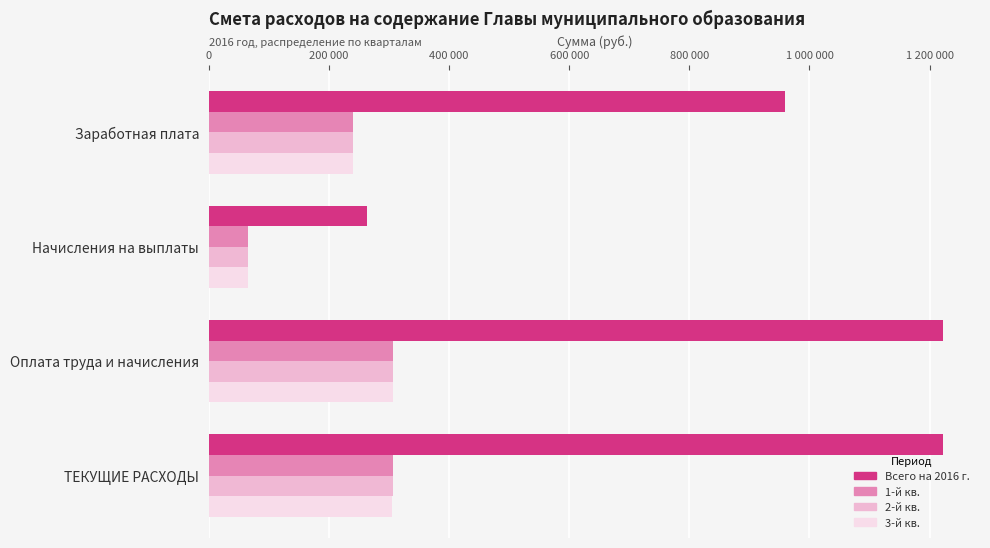

Which series has the largest total across all categories?

Всего на 2016 г.